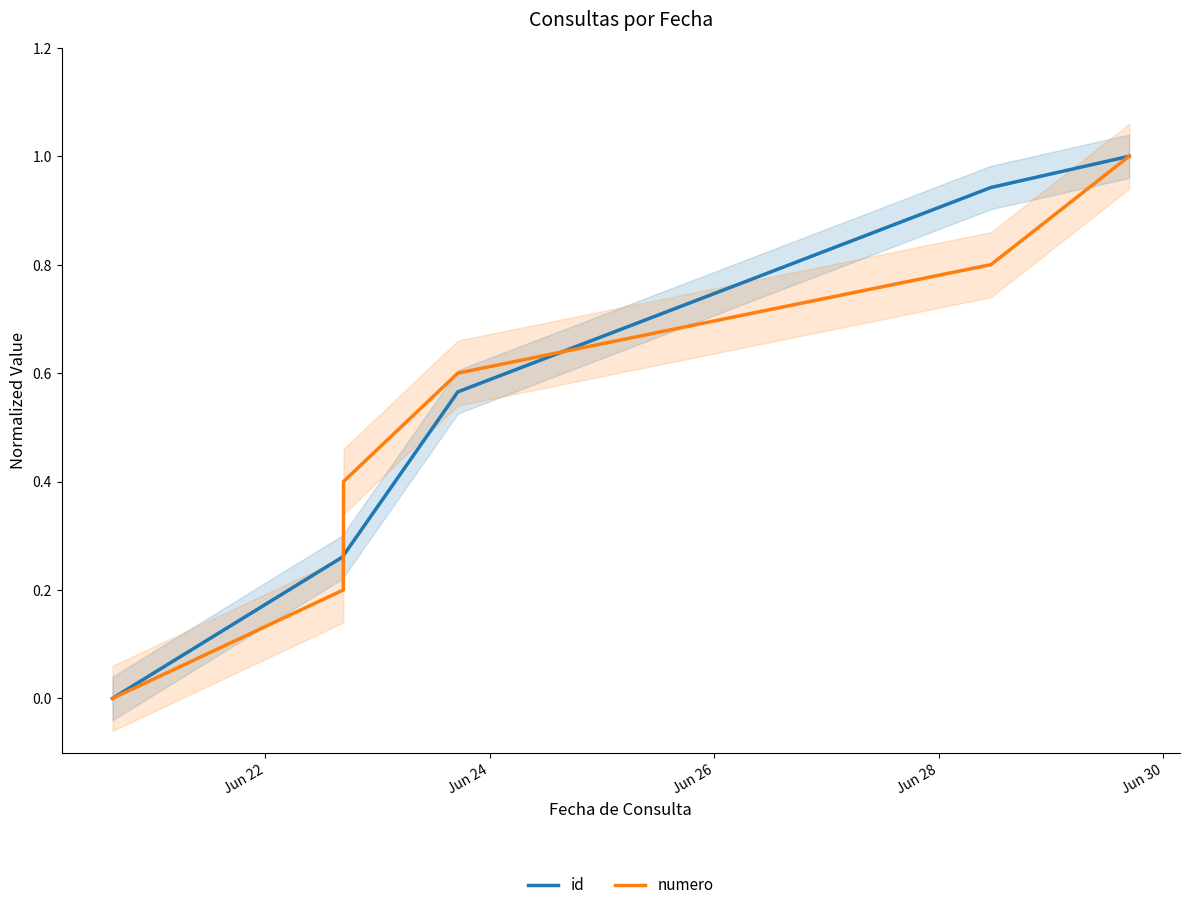

What is the highest value of the numero series?

1.0